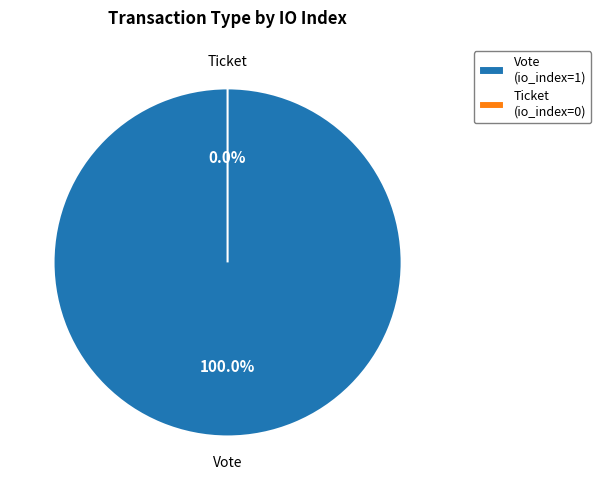

How many segments does this pie chart have?

2